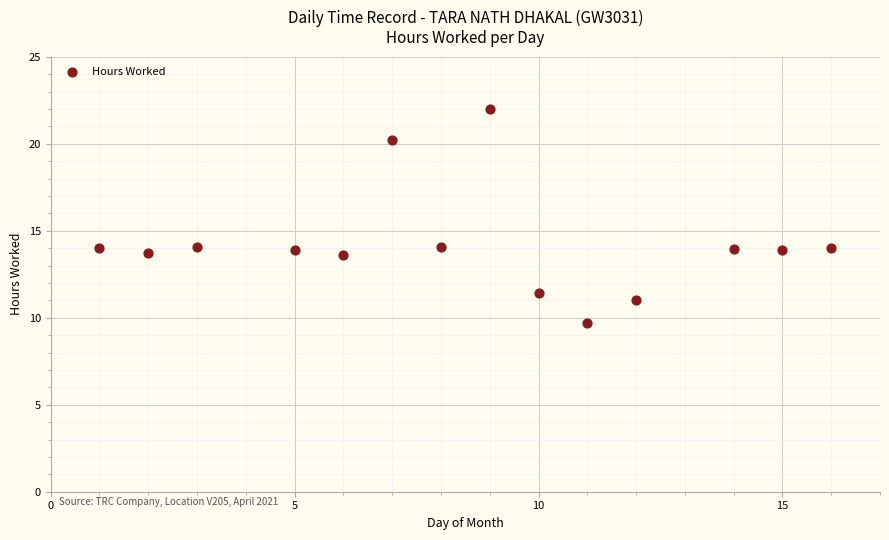

What is the range of Y values (max minus min)?

12.3